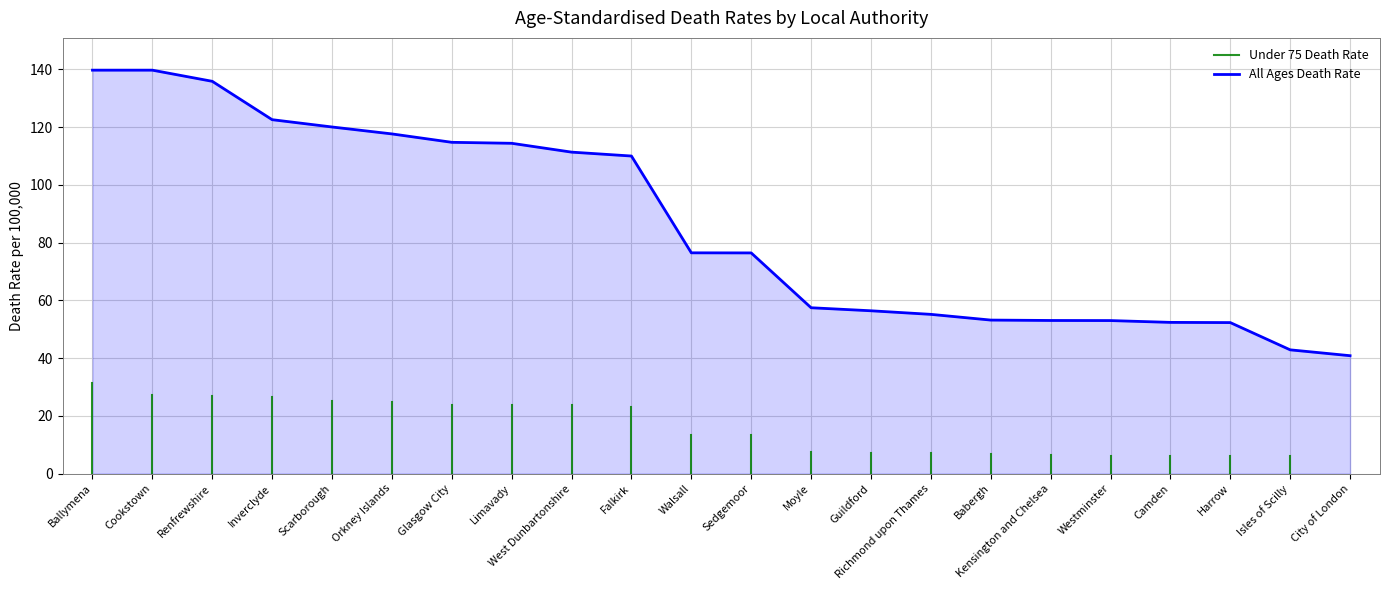

Reading right to left, extract all data points from this chart.

40.8	42.9	52.3	52.4	53.0	53.0	53.2	55.1	56.4	57.4	76.4	76.5	110.0	111.3	114.4	114.7	117.7	120.0	122.6	135.9	139.7	139.7